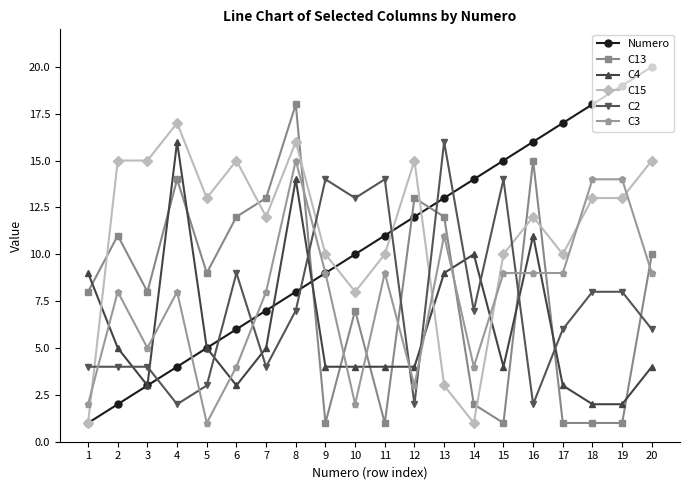

True or false: C2 and C15 intersect in this chart.

True